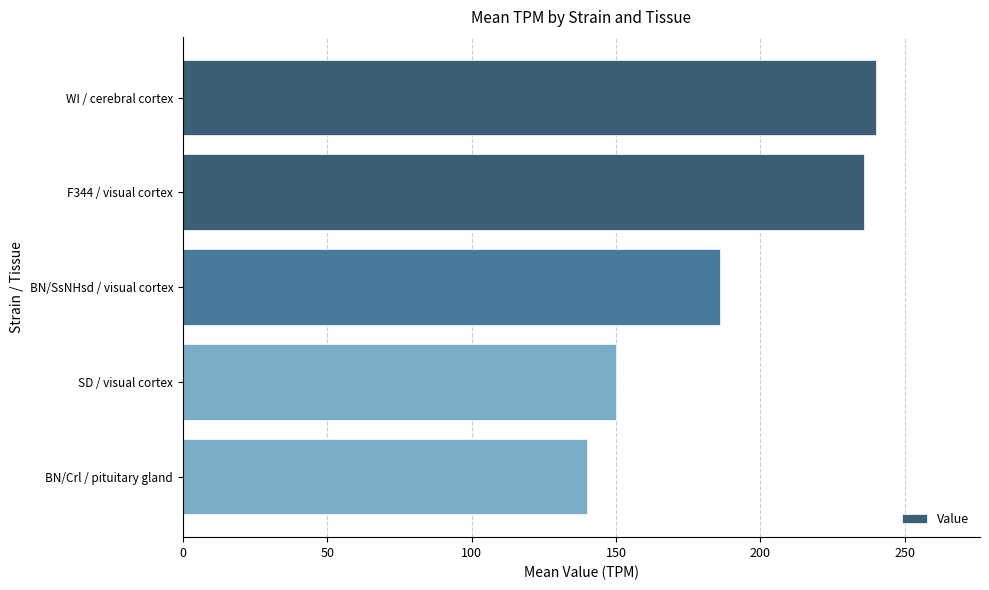

Are the bars grouped side by side (vs. stacked)?

No